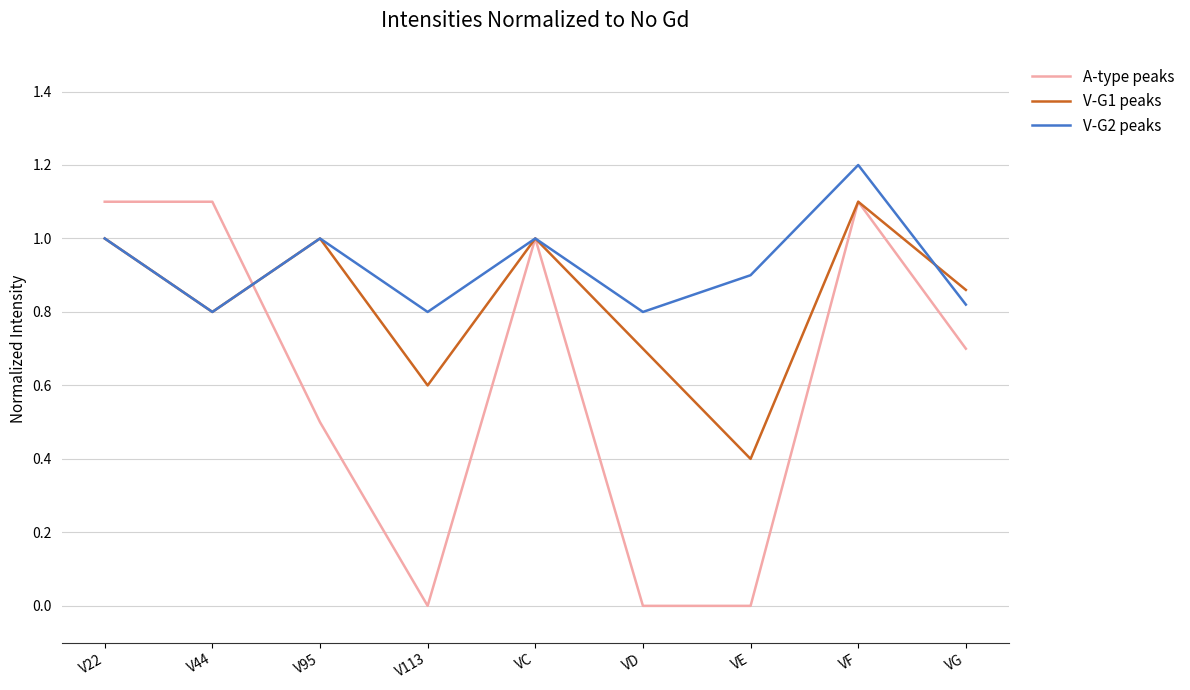

What is the minimum value for V-G1 peaks?

0.4